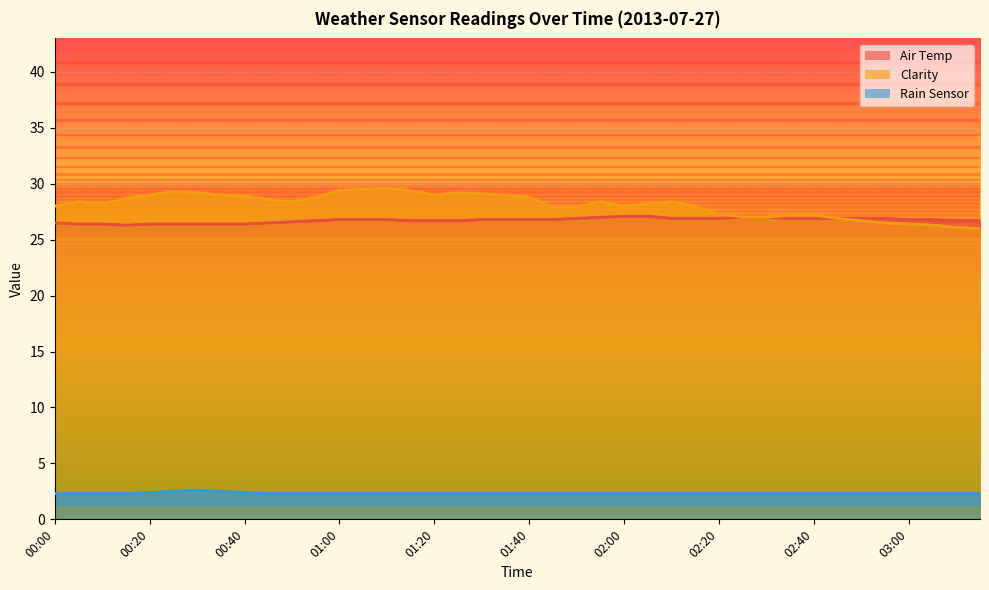

Rank the series at 01:55 from highest to lowest value.

Clarity, Air Temp, Rain Sensor